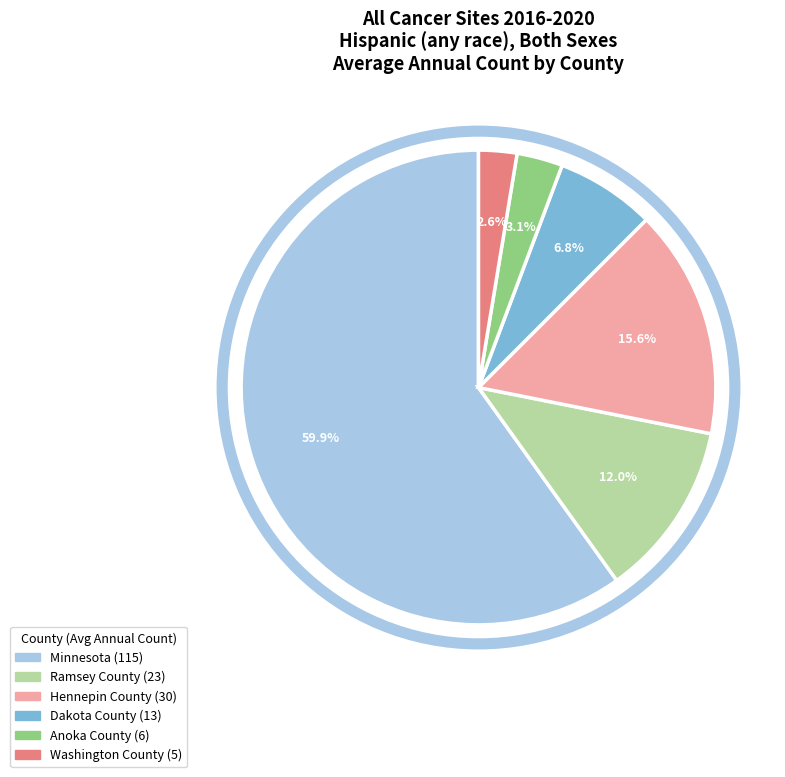

Is there any slice that represents more than half of the pie?

Yes